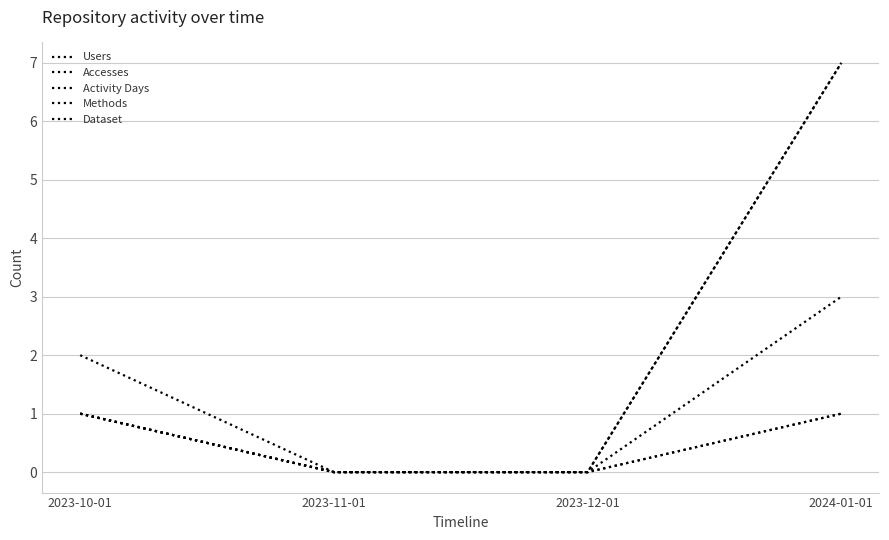

Is this an area chart (filled region under the line)?

No